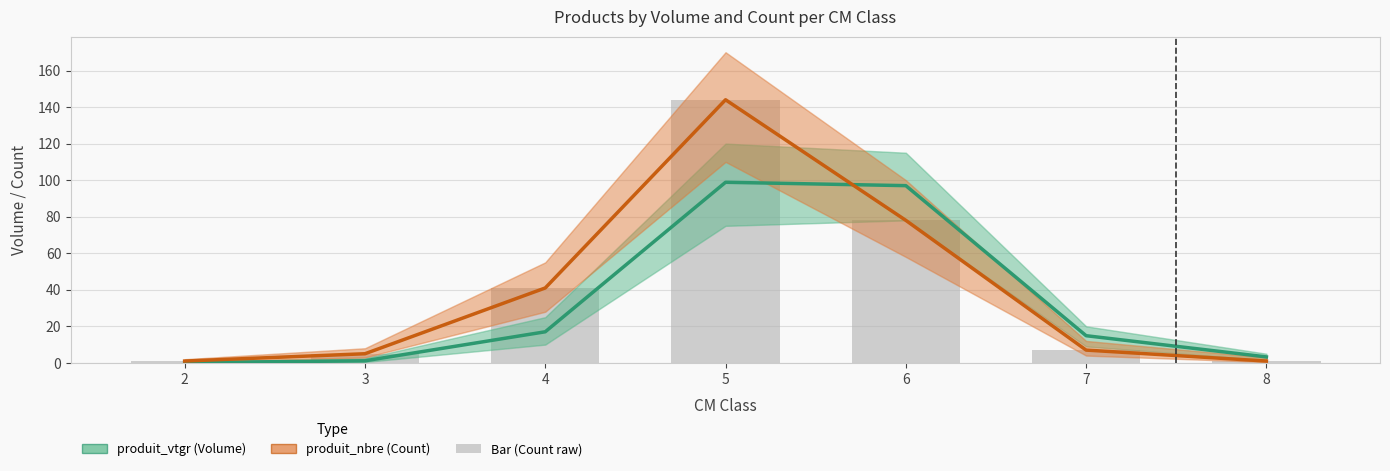

Which series has the largest total across all categories?

produit_nbre (Count)